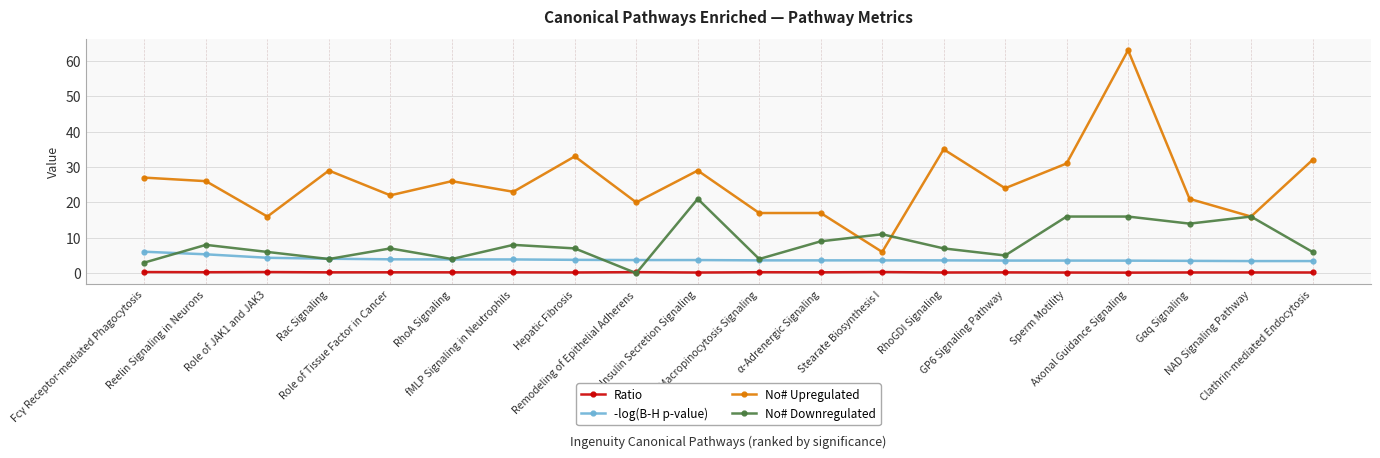

What are all the series names shown in the legend?

Ratio, -log(B-H p-value), No# Upregulated, No# Downregulated